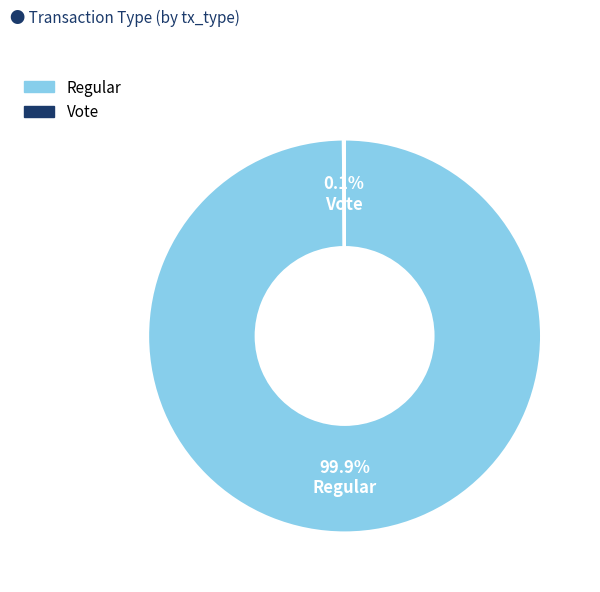

Which slice is the largest?

Regular